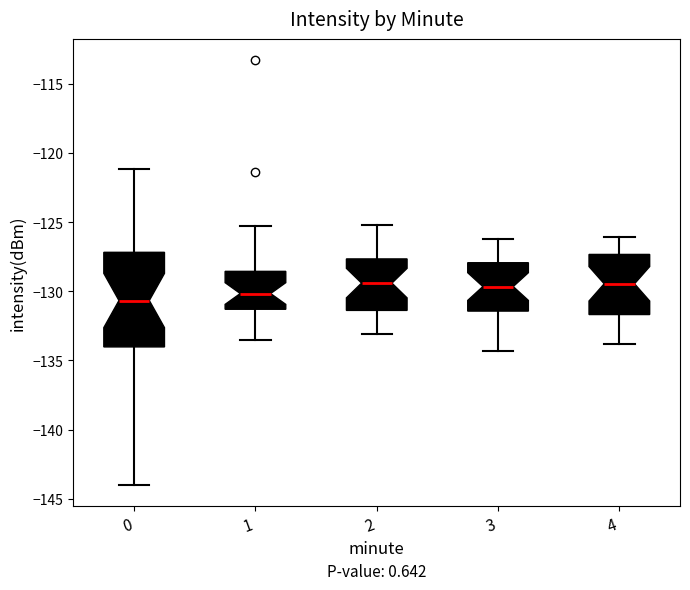

Which box has the lowest median line?

0